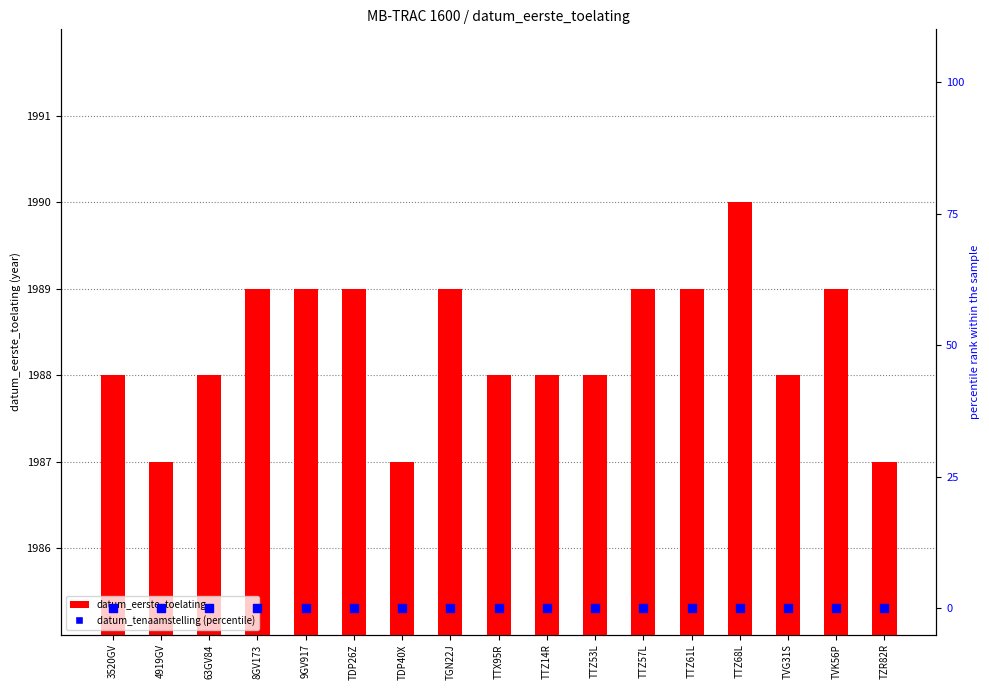

Which series has the widest spread of Y values?

datum_eerste_toelating